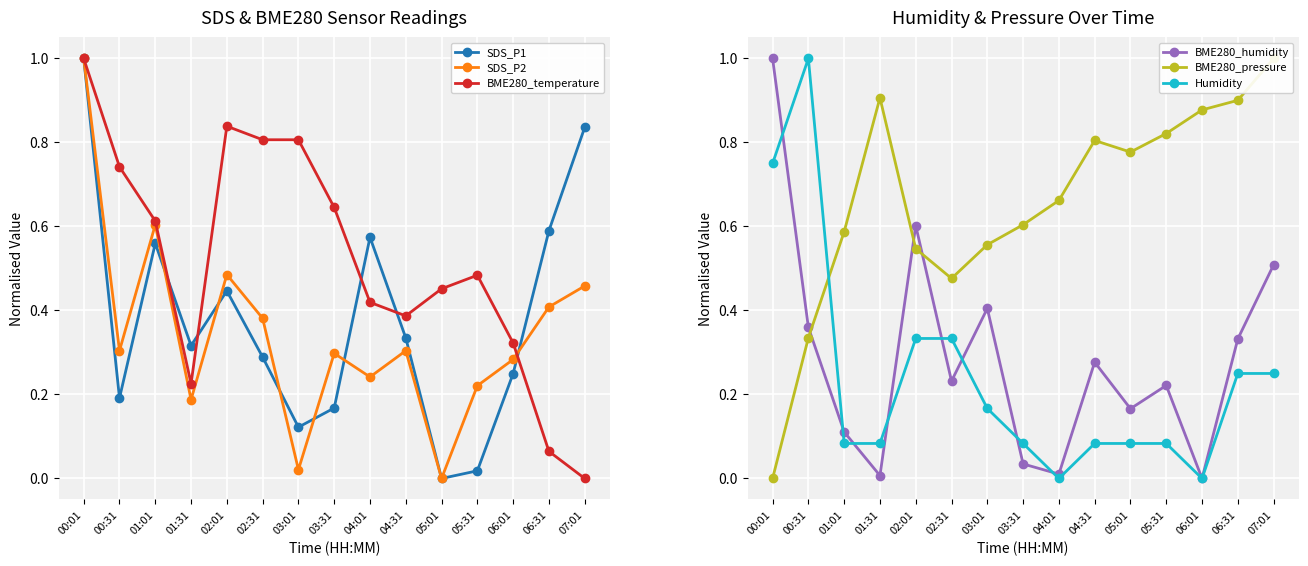

Reading right to left, what are all the values shown in this chart?

SDS_P1: 0.8	0.6	0.2	0.0	0.0	0.3	0.6	0.2	0.1	0.3	0.4	0.3	0.6	0.2	1.0
SDS_P2: 0.5	0.4	0.3	0.2	0.0	0.3	0.2	0.3	0.0	0.4	0.5	0.2	0.6	0.3	1.0
BME280_temperature: 0.0	0.1	0.3	0.5	0.5	0.4	0.4	0.6	0.8	0.8	0.8	0.2	0.6	0.7	1.0
BME280_humidity: 0.5	0.3	0.0	0.2	0.2	0.3	0.0	0.0	0.4	0.2	0.6	0.0	0.1	0.4	1.0
BME280_pressure: 1.0	0.9	0.9	0.8	0.8	0.8	0.7	0.6	0.6	0.5	0.5	0.9	0.6	0.3	0.0
Humidity: 0.2	0.2	0.0	0.1	0.1	0.1	0.0	0.1	0.2	0.3	0.3	0.1	0.1	1.0	0.8